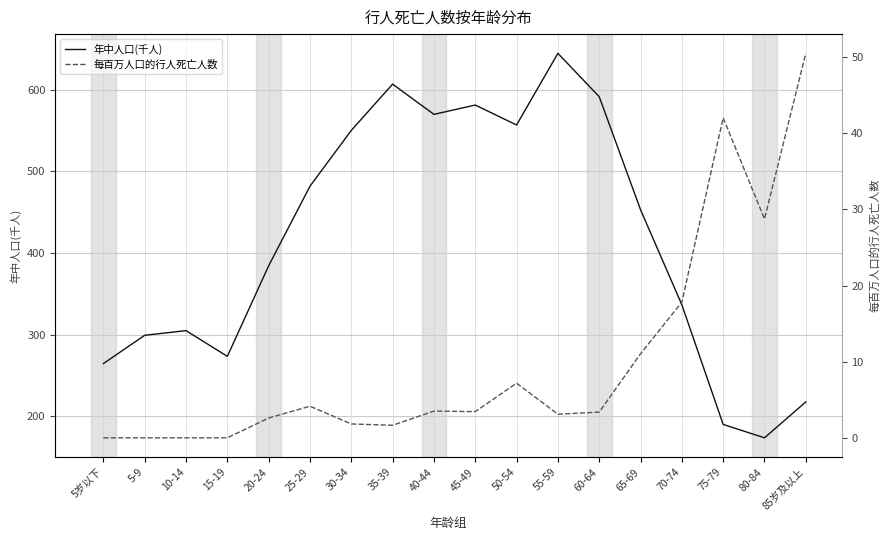

Is this an area chart (filled region under the line)?

No